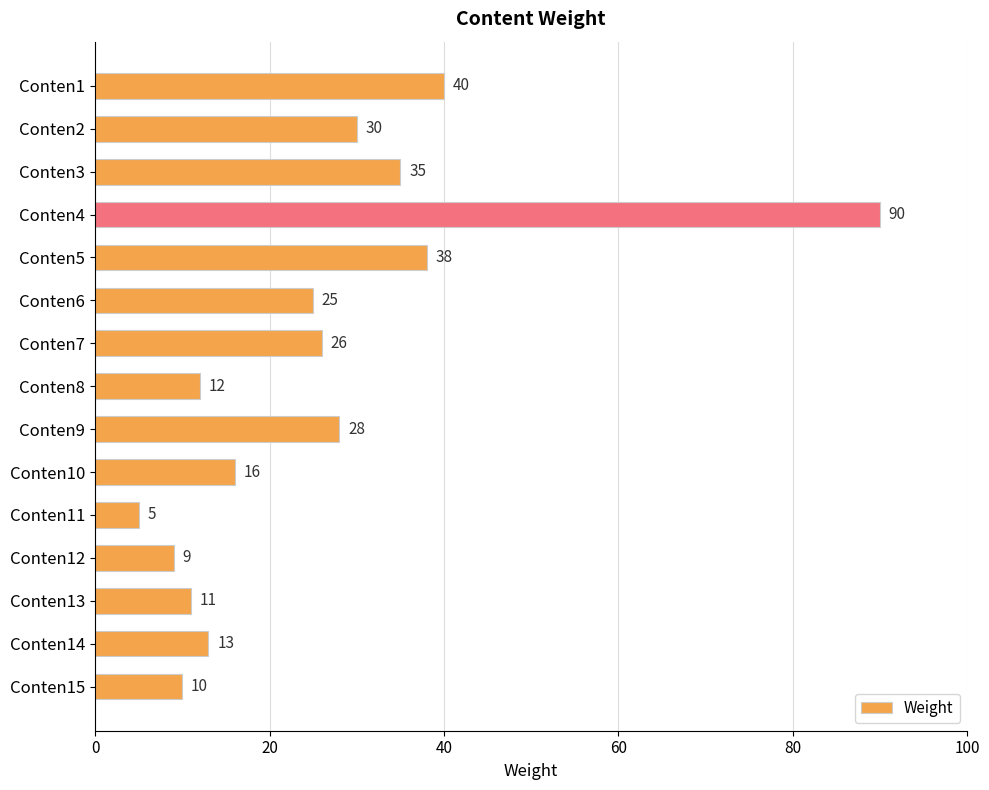

Which category has the highest value across all series?

Conten4